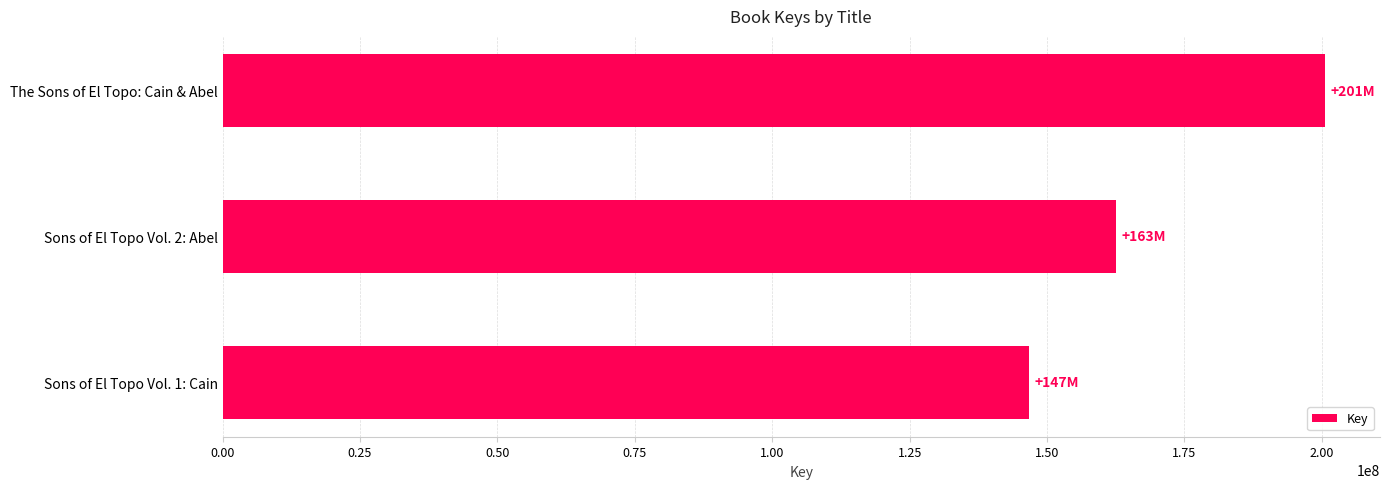

Reading bottom to top, transcribe all the data shown in this chart.

146658782	162620235	200559388